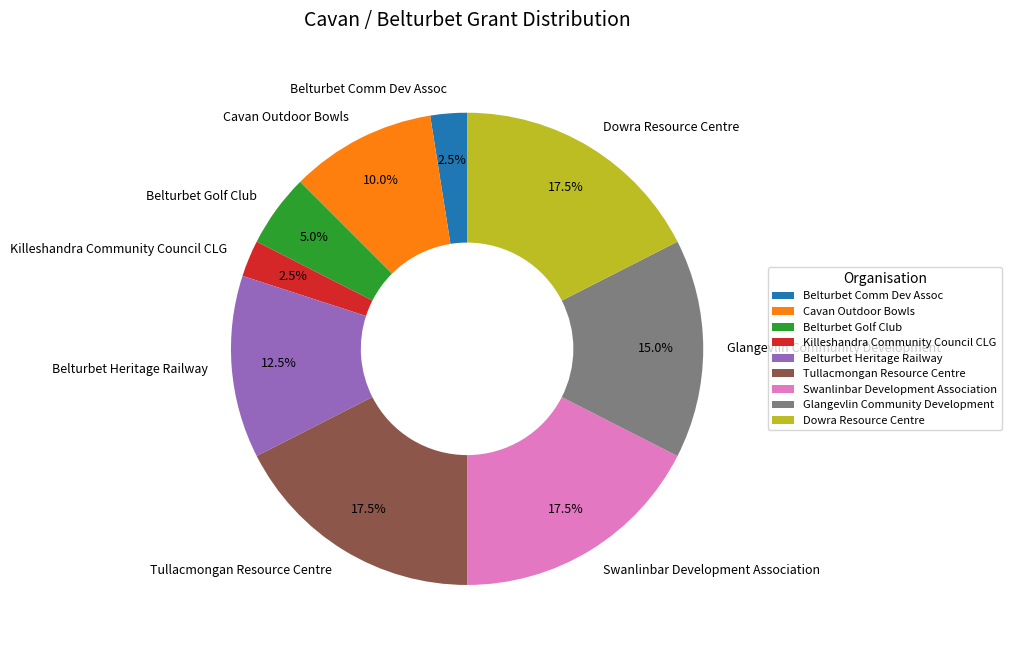

How many segments does this pie chart have?

9